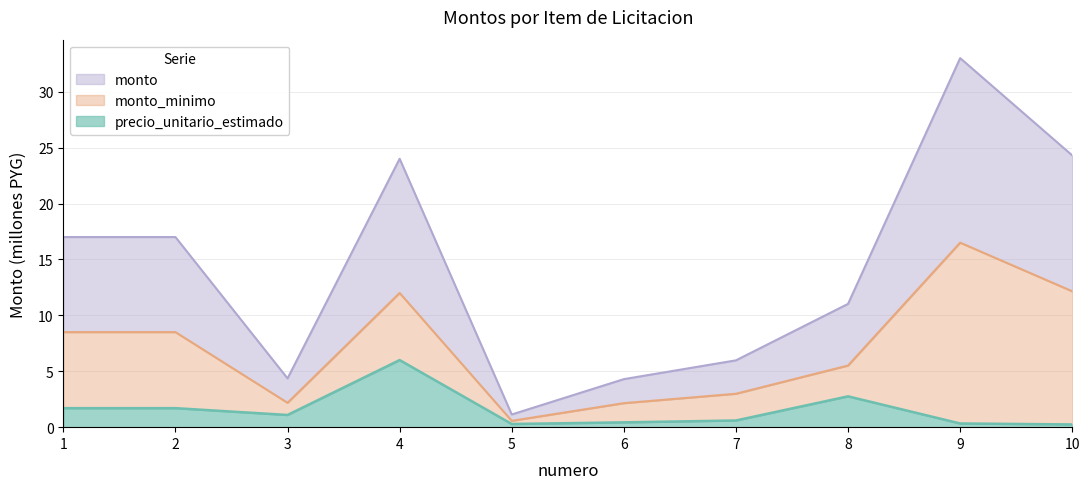

Which category has the highest value in the precio_unitario_estimado series?

4